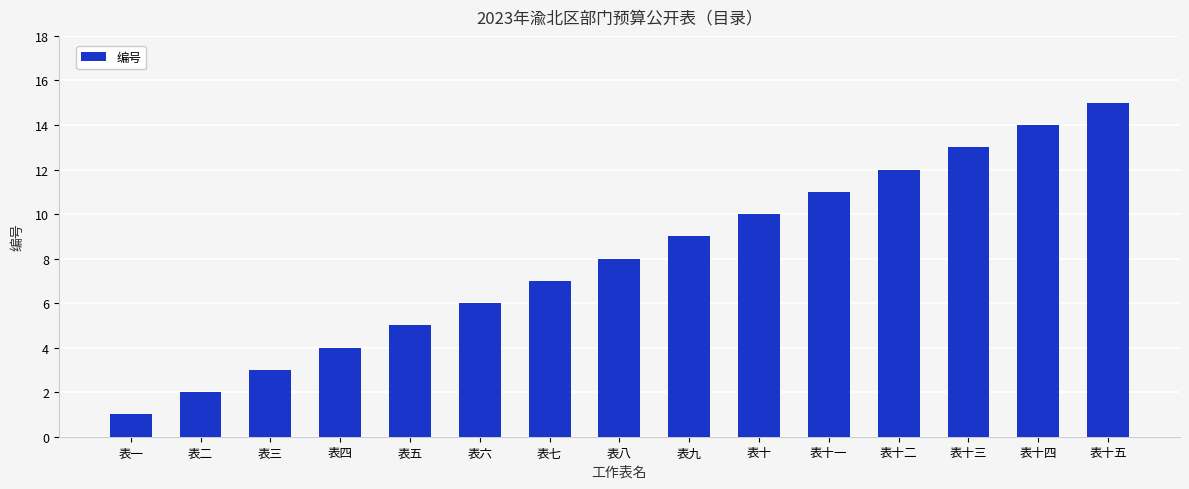

Rank the categories by value from lowest to highest.

表一, 表二, 表三, 表四, 表五, 表六, 表七, 表八, 表九, 表十, 表十一, 表十二, 表十三, 表十四, 表十五